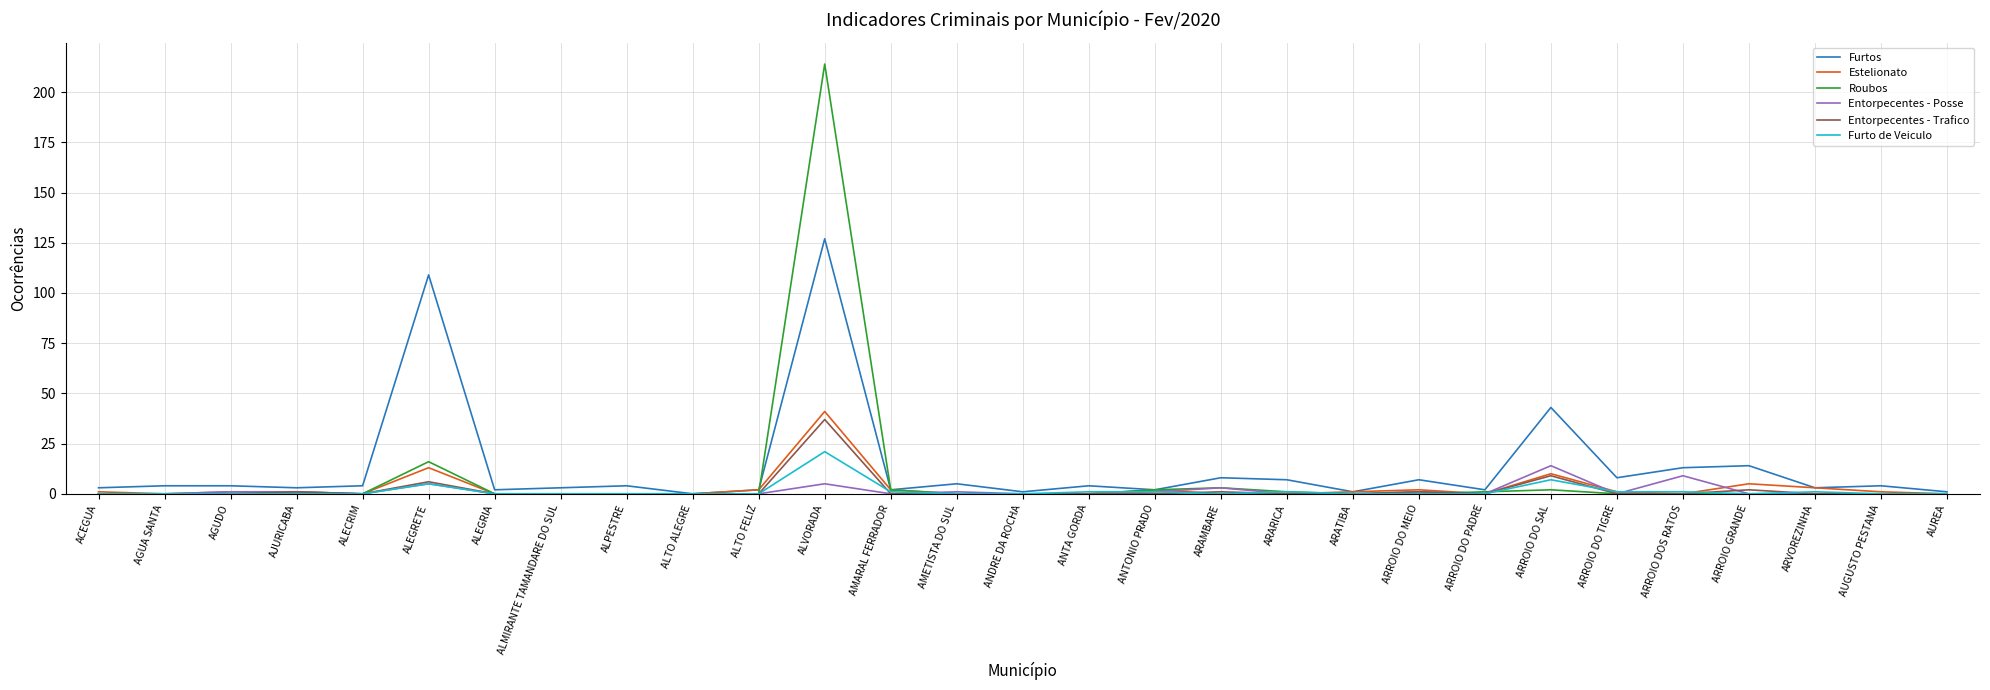

What are all the series names shown in the legend?

Furtos, Estelionato, Roubos, Entorpecentes - Posse, Entorpecentes - Trafico, Furto de Veiculo